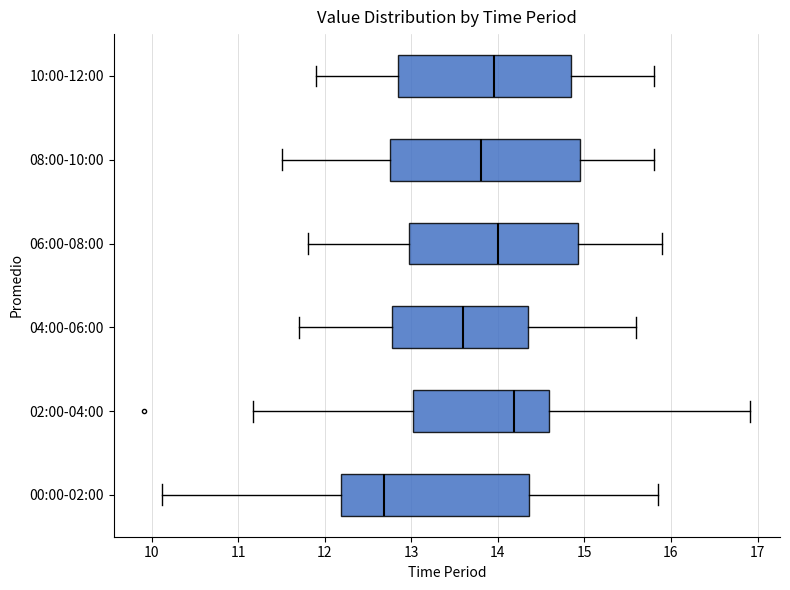

Where is the right edge of the box for 00:00-02:00 on the x-axis? The values are not printed on the chart, so give them approximately, as read against the axis.

14.4